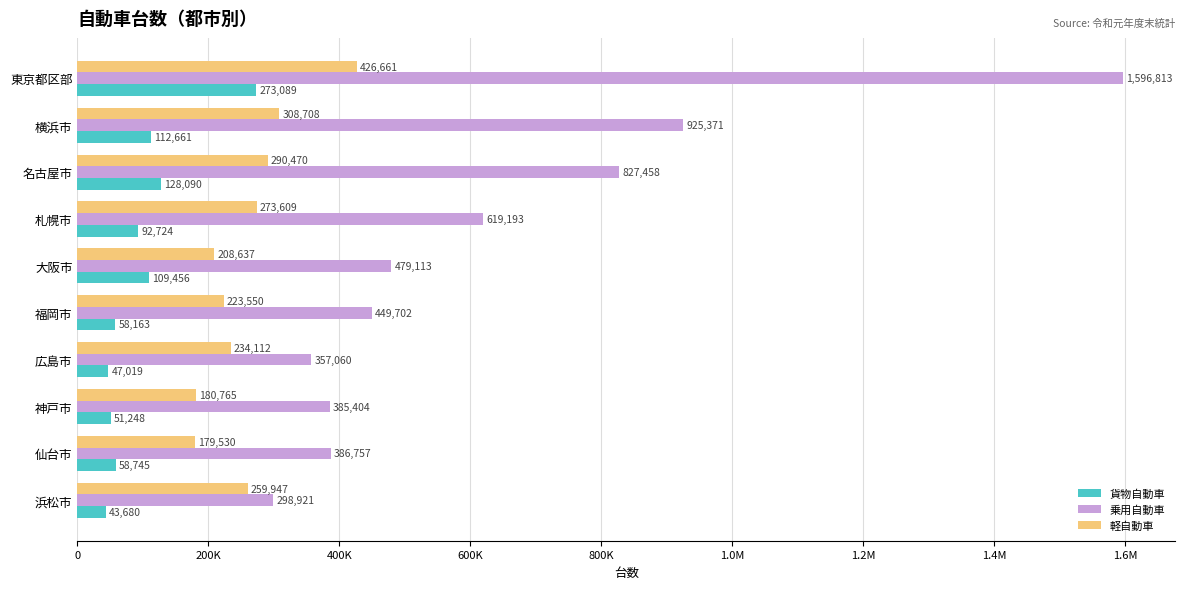

What are all the series names shown in the legend?

貨物自動車, 乗用自動車, 軽自動車